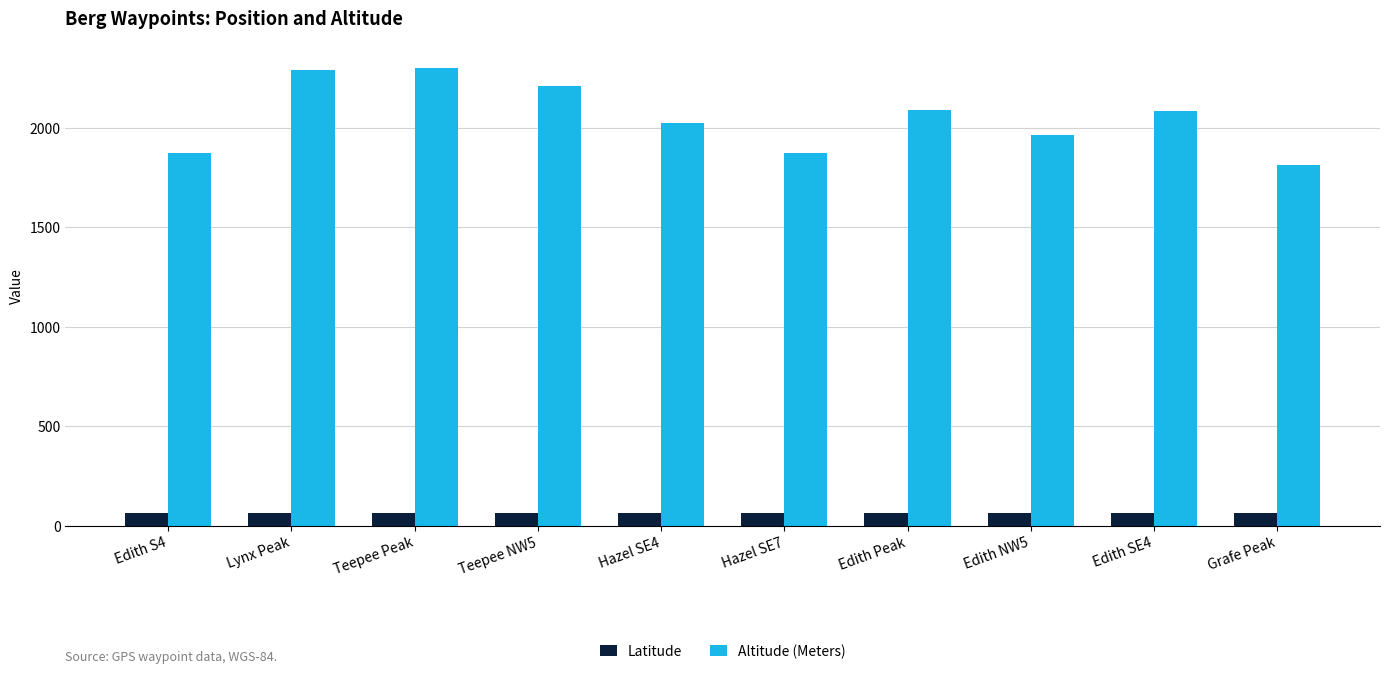

What is the approximate value of Latitude at Lynx Peak?

61.6